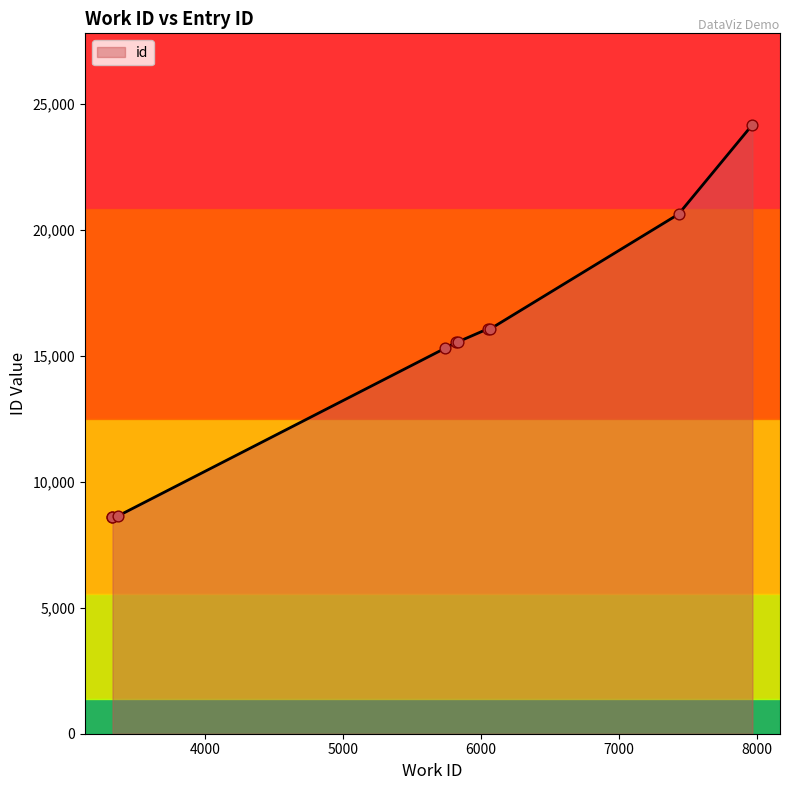

What is the ratio of the value at 5835 to the value at 7433?

0.8